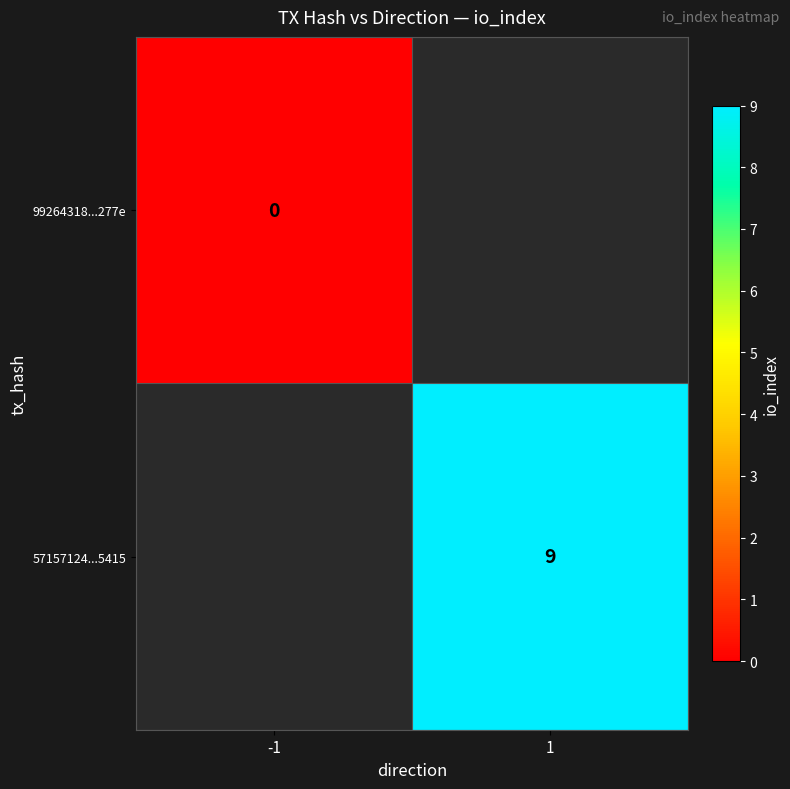

What is the maximum value shown in the chart?

9.0